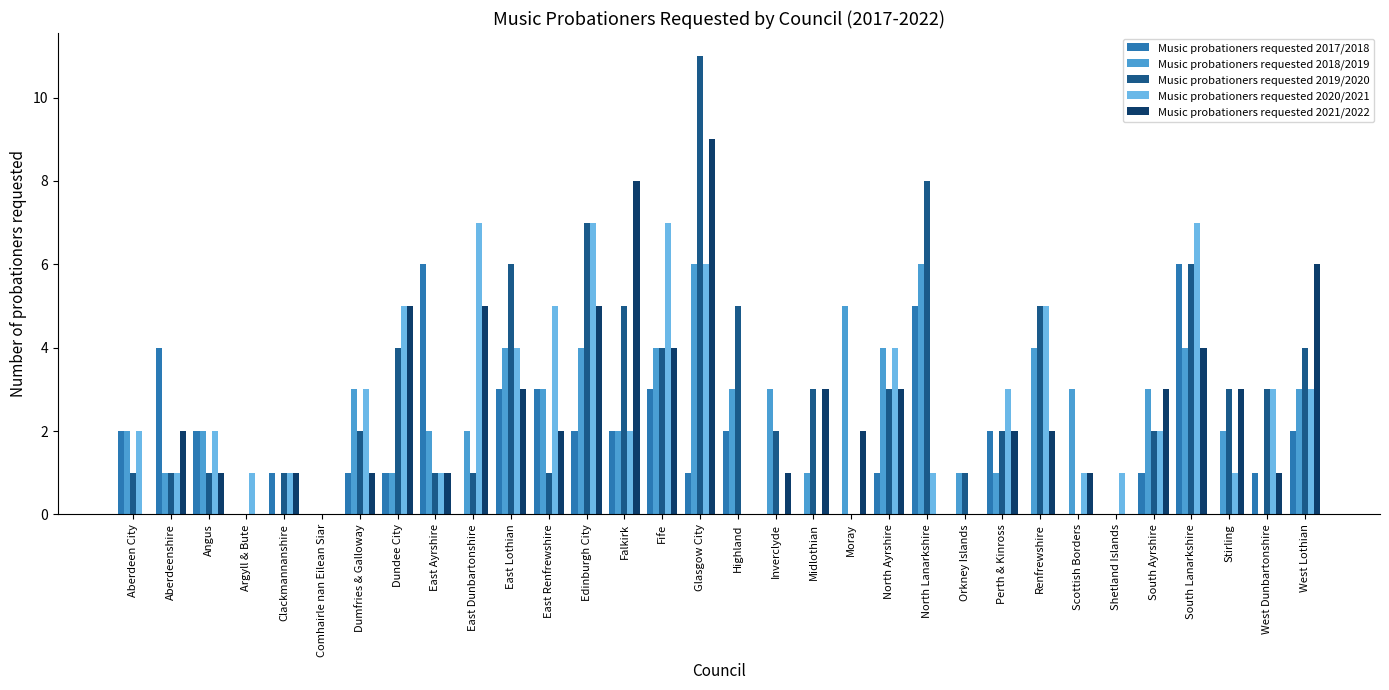

What is the maximum value shown in the chart?

11